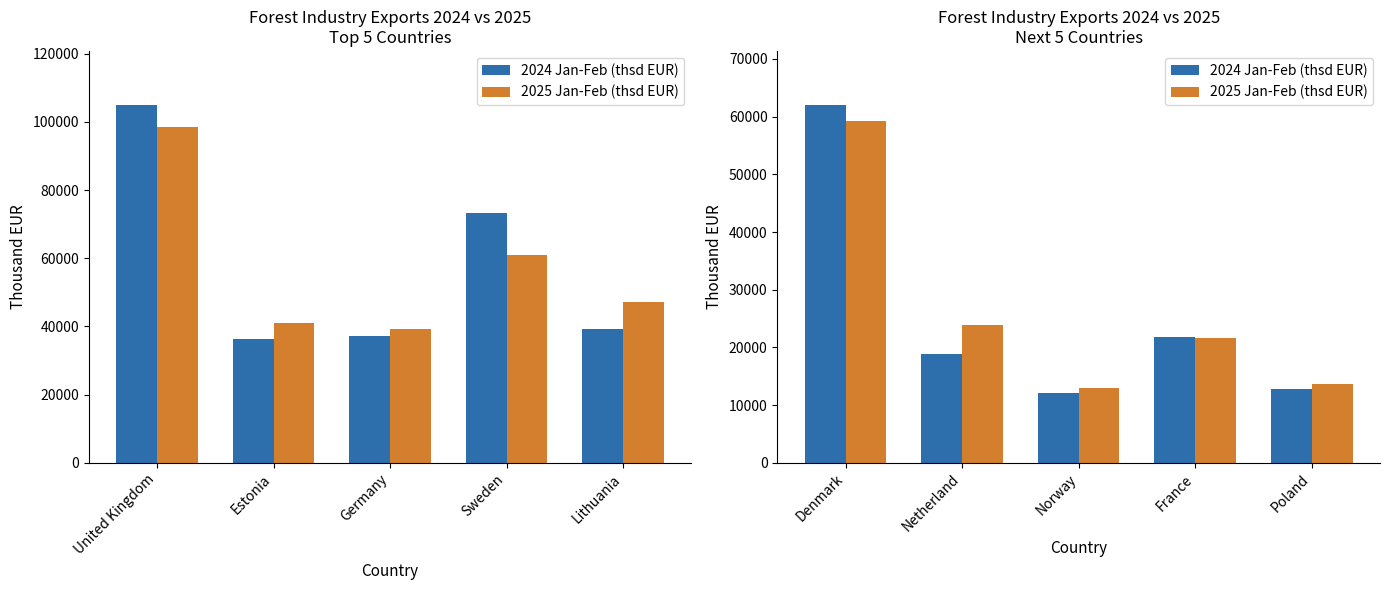

Which series has the widest spread of values?

2024 Jan-Feb (thsd EUR)